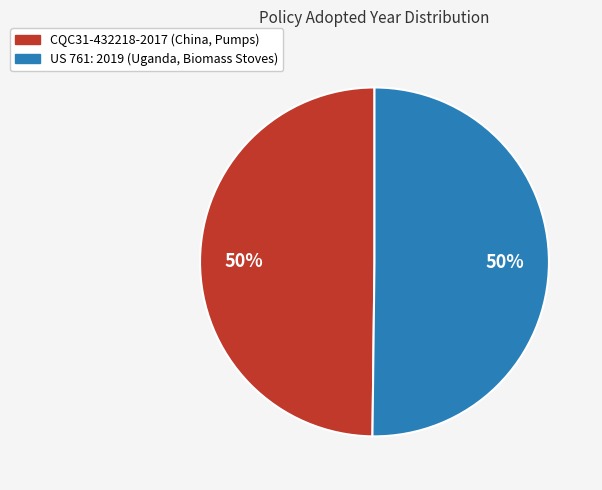

Combined, do CQC31-432218-2017 (China, Pumps) and US 761: 2019 (Uganda, Biomass Stoves) account for over 50%?

Yes